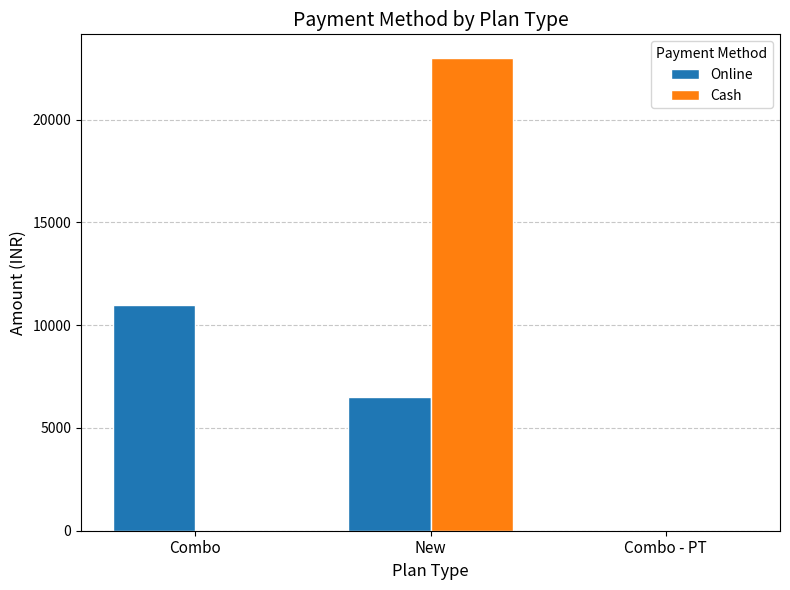

How many groups of bars are there?

3